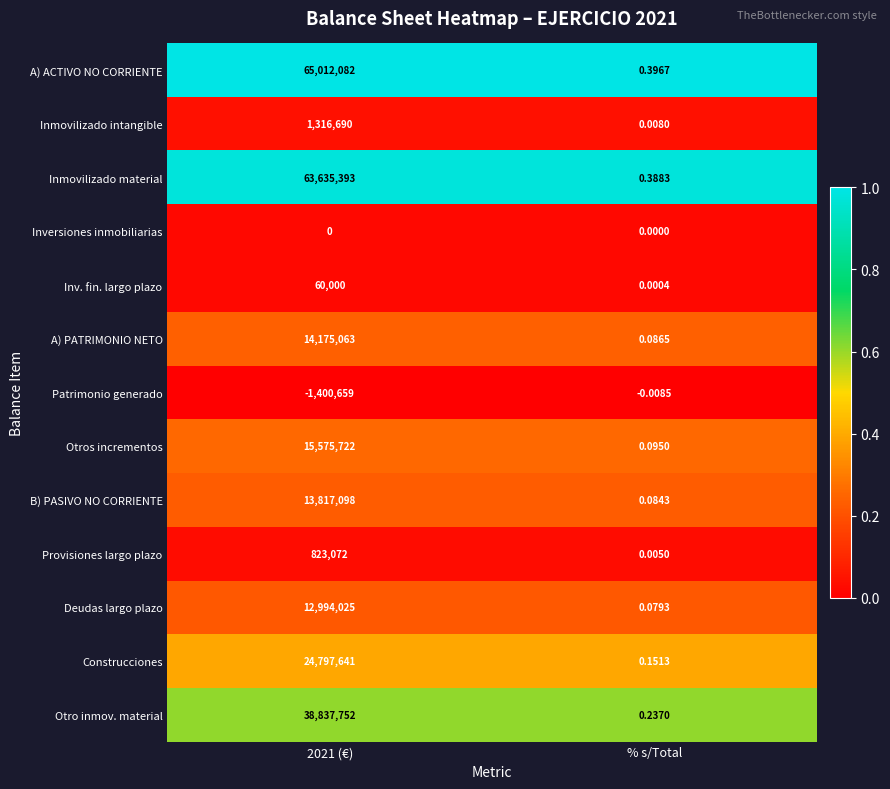

Which series has the largest total across all categories?

A) ACTIVO NO CORRIENTE